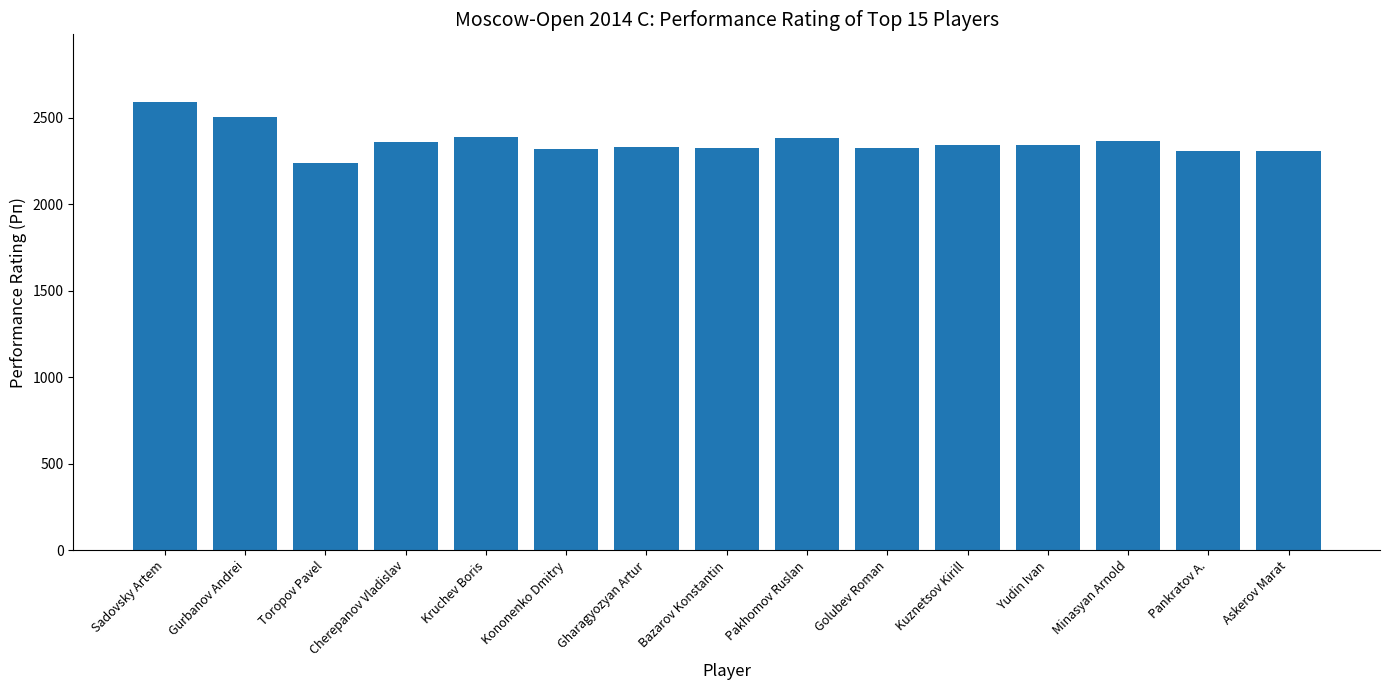

Where does the data first go above 2340?

Sadovsky Artem